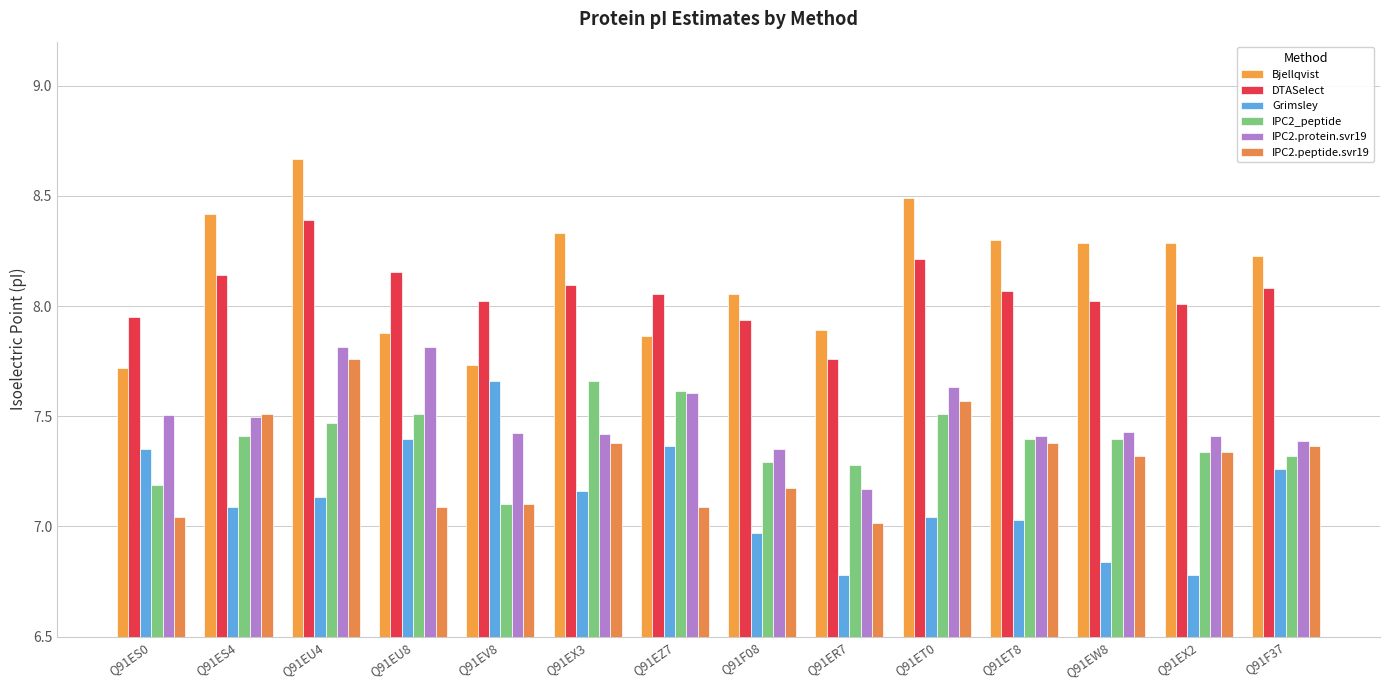

What is the total value across all series at Q91EZ7?

45.6